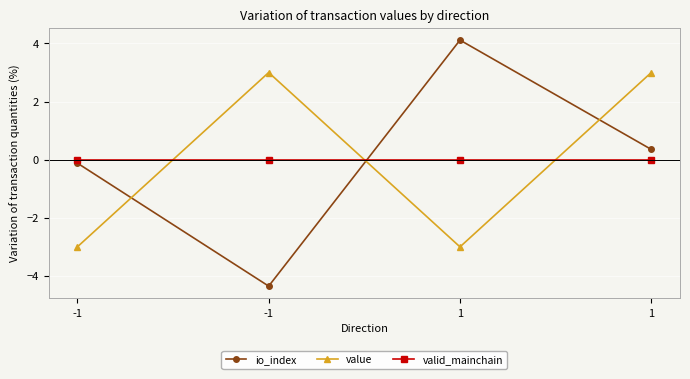

True or false: valid_mainchain has a value of 0.0 at 1.

True